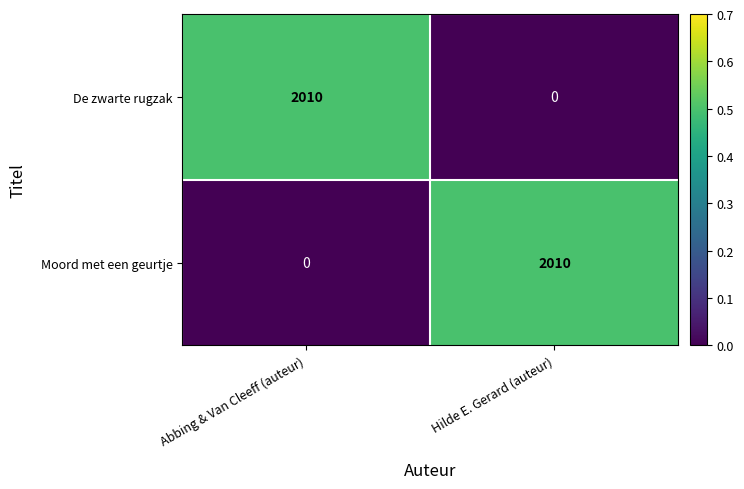

The value of Moord met een geurtje at Hilde E. Gerard (auteur) is 518. True or false?

False